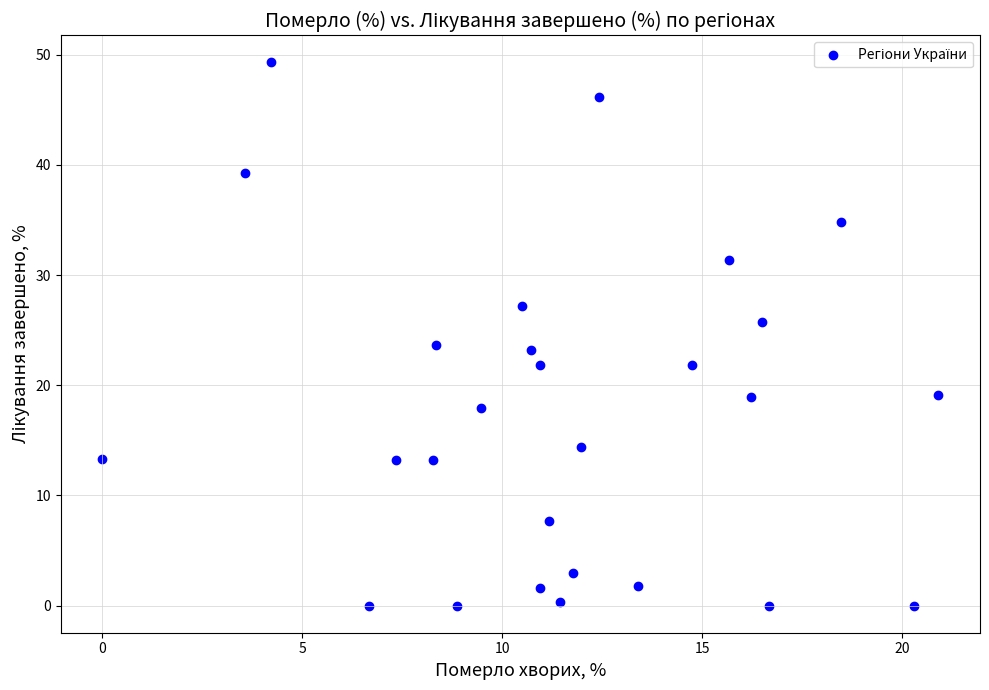

What is the range of Y values (max minus min)?

49.3